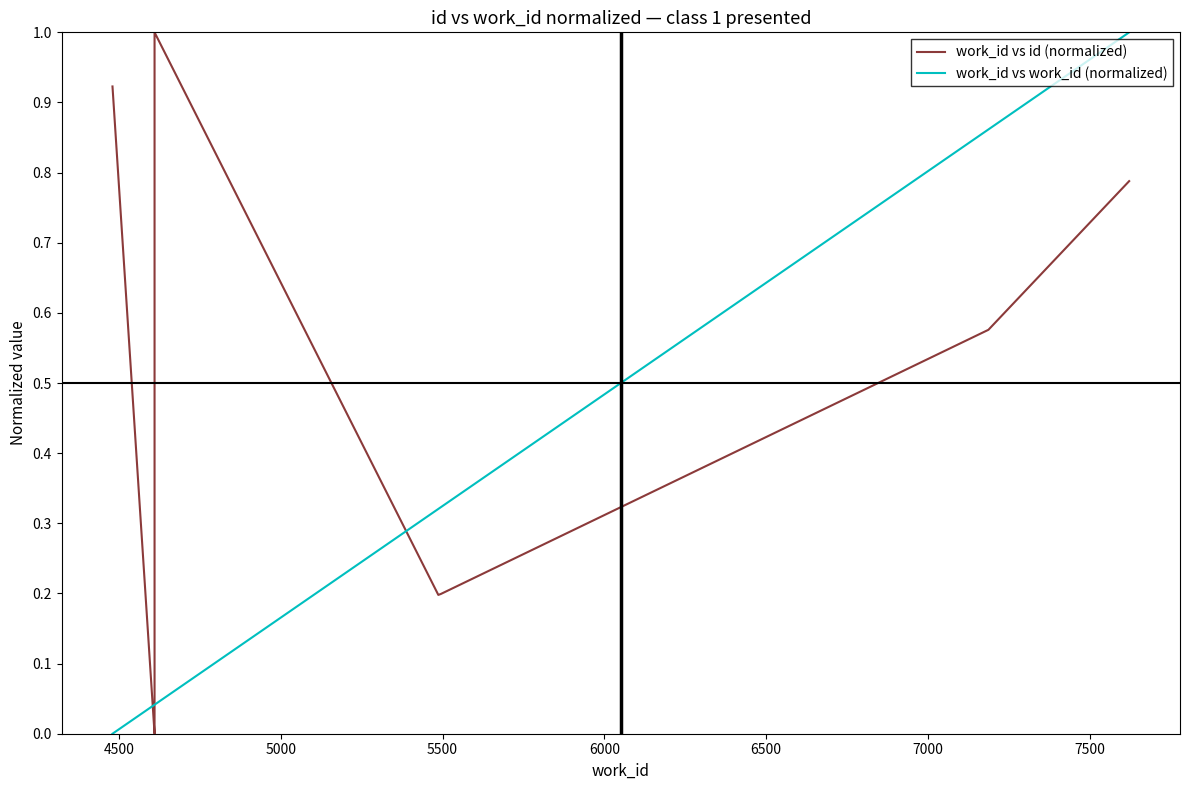

List the series in order of their overall mean, highest first.

work_id vs id (normalized), work_id vs work_id (normalized)